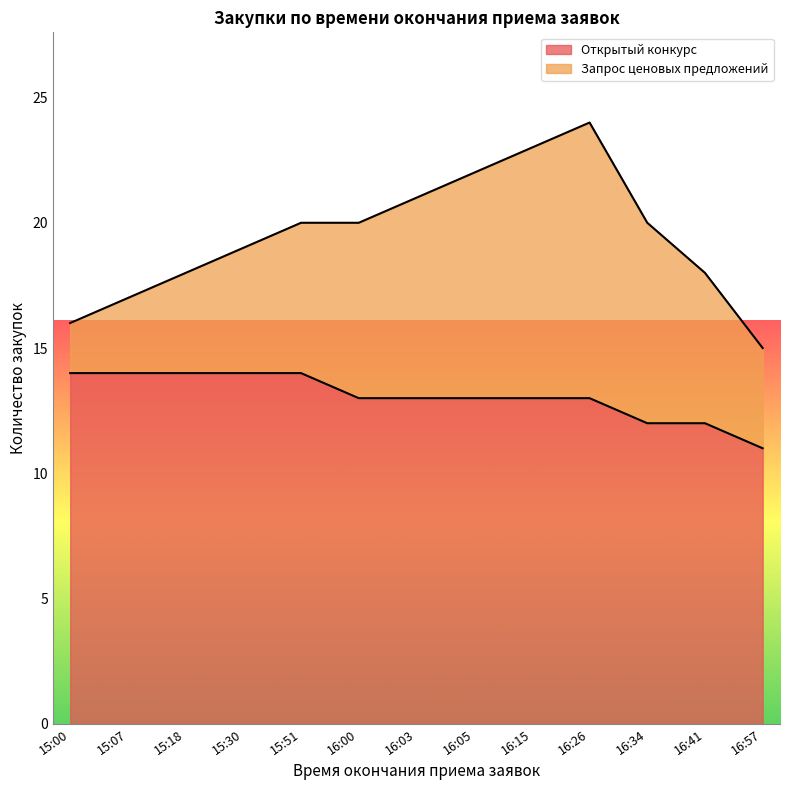

What is the label of the 7th point from the right?

16:03